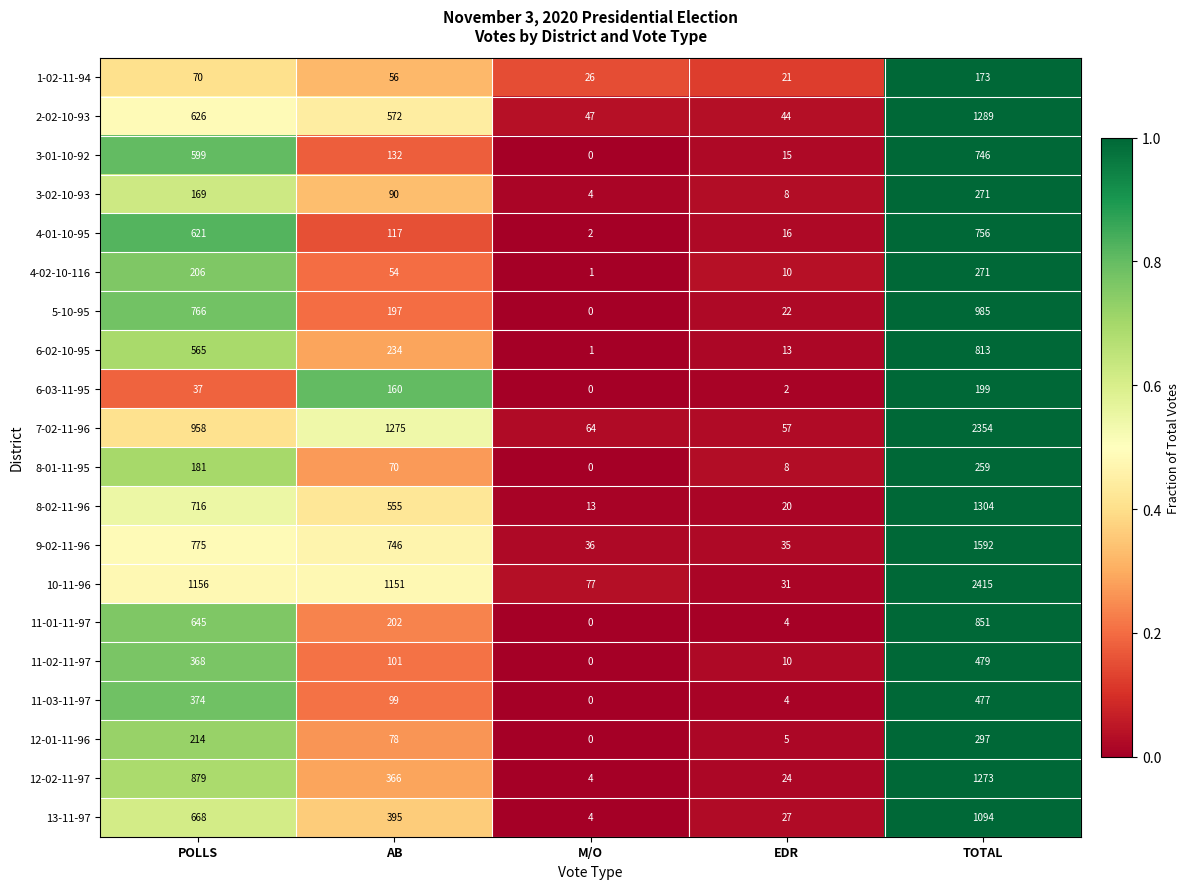

The value of 6-03-11-95 at M/O is 0. True or false?

True